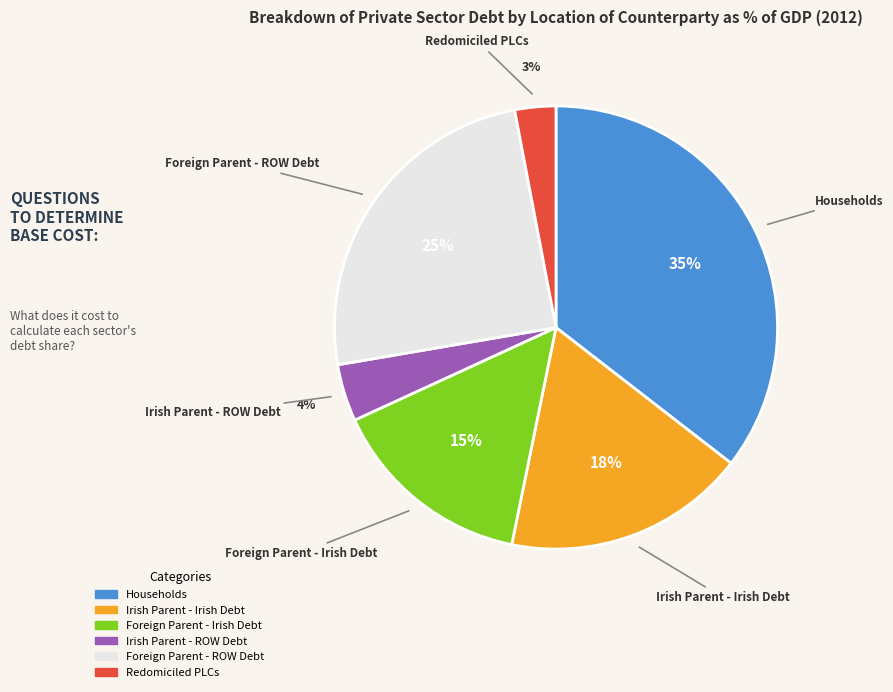

Combined, do Irish Parent - Irish Debt and Foreign Parent - ROW Debt account for over 50%?

No